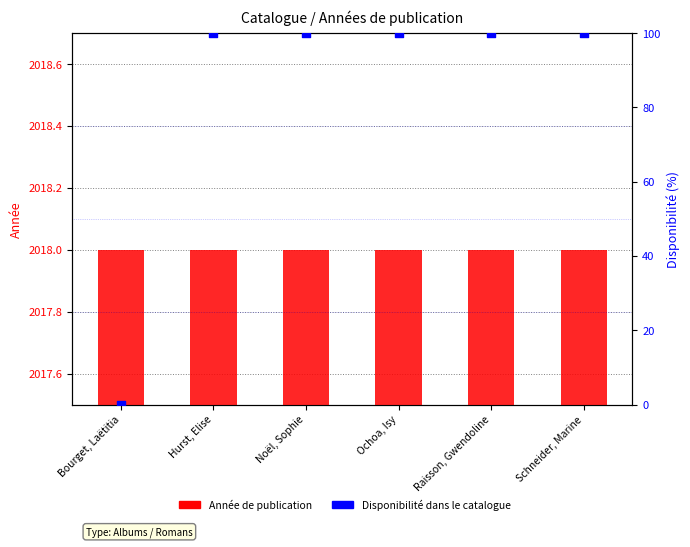

Is the value of Disponibilité dans le catalogue at Raisson, Gwendoline greater than the value of Année de publication at Ochoa, Isy?

No